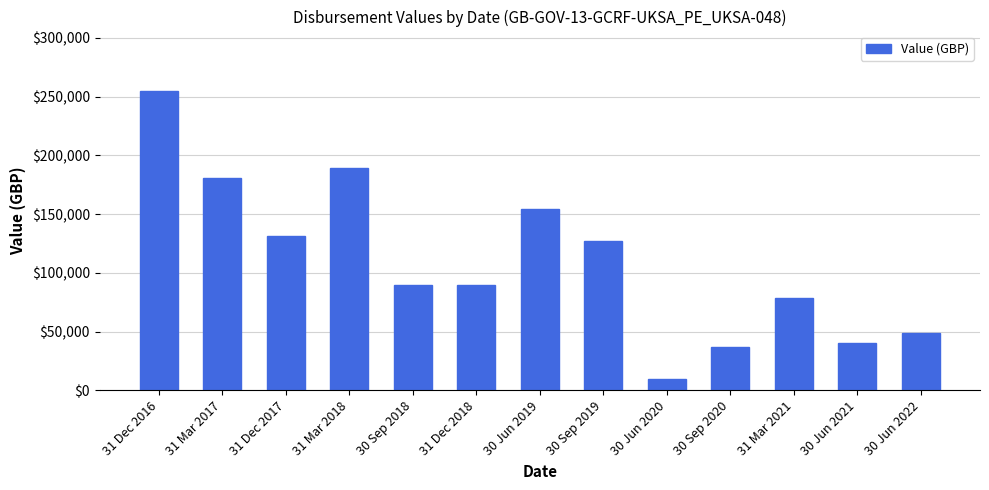

What is the value of the 2nd bar from the left?

180486.5